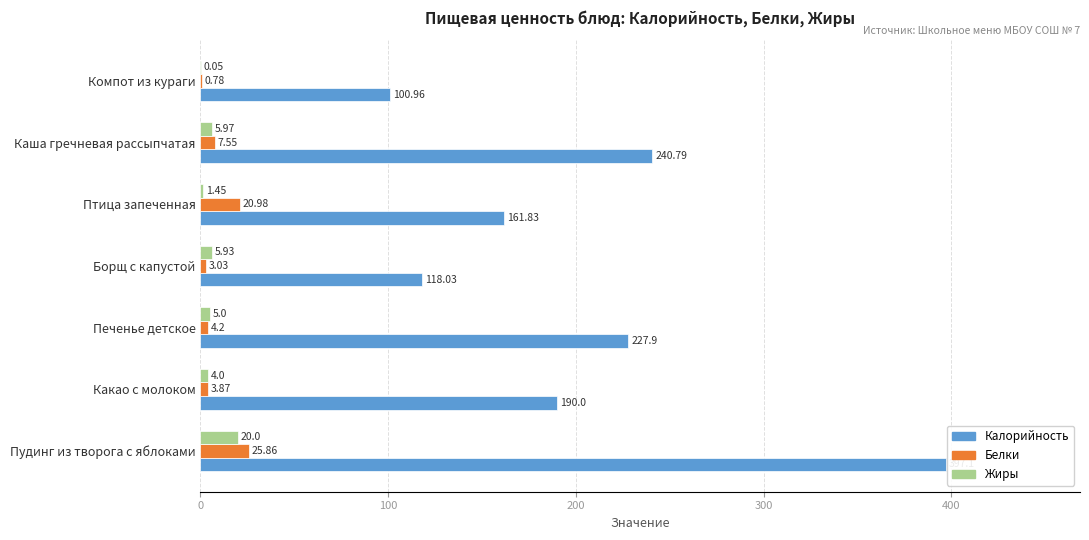

What is the sum of all Жиры values?

42.4